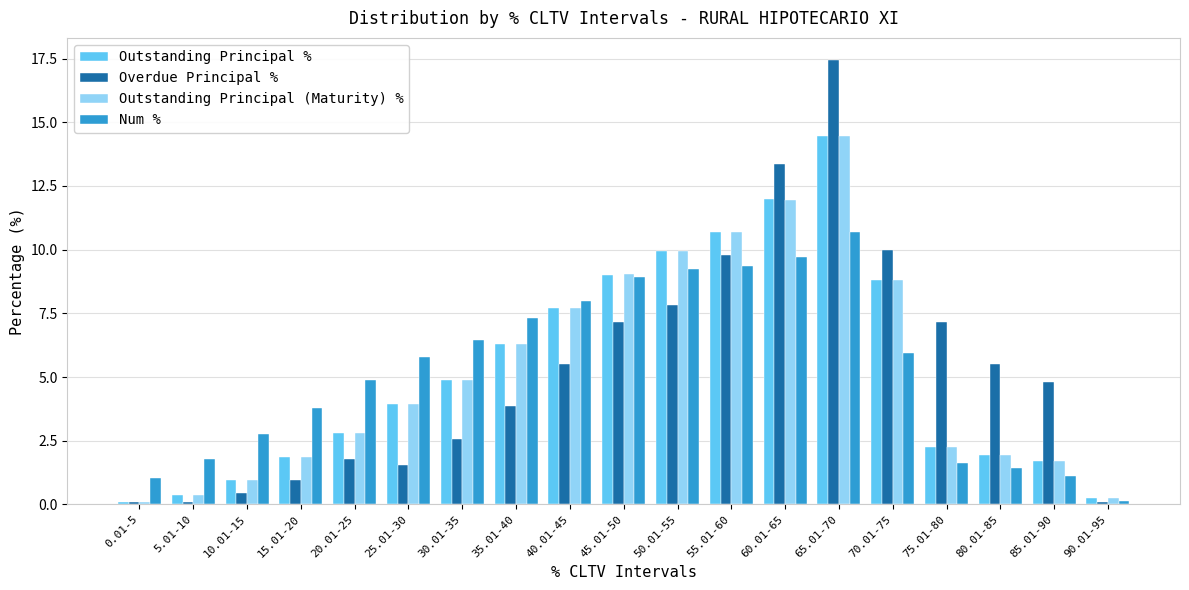

What is the difference between the Outstanding Principal (Maturity) % values at 55.01-60 and 0.01-5?

10.6